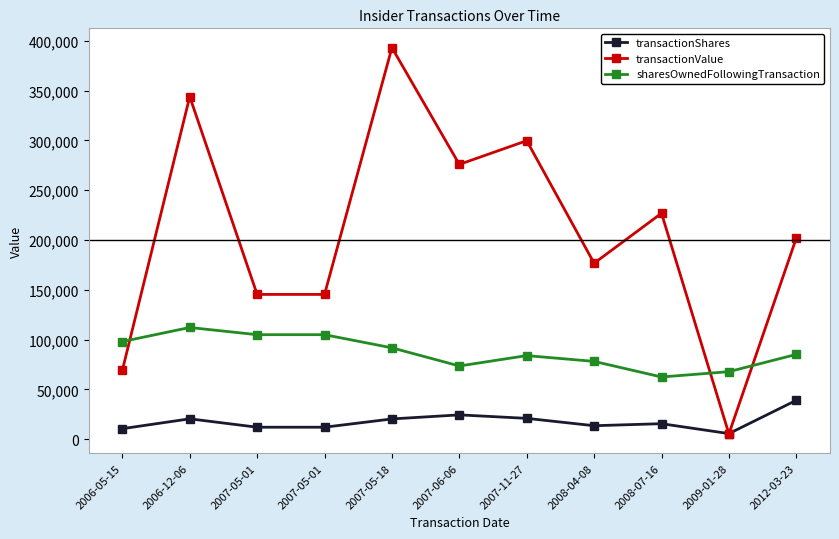

Does the chart have visible grid lines?

No